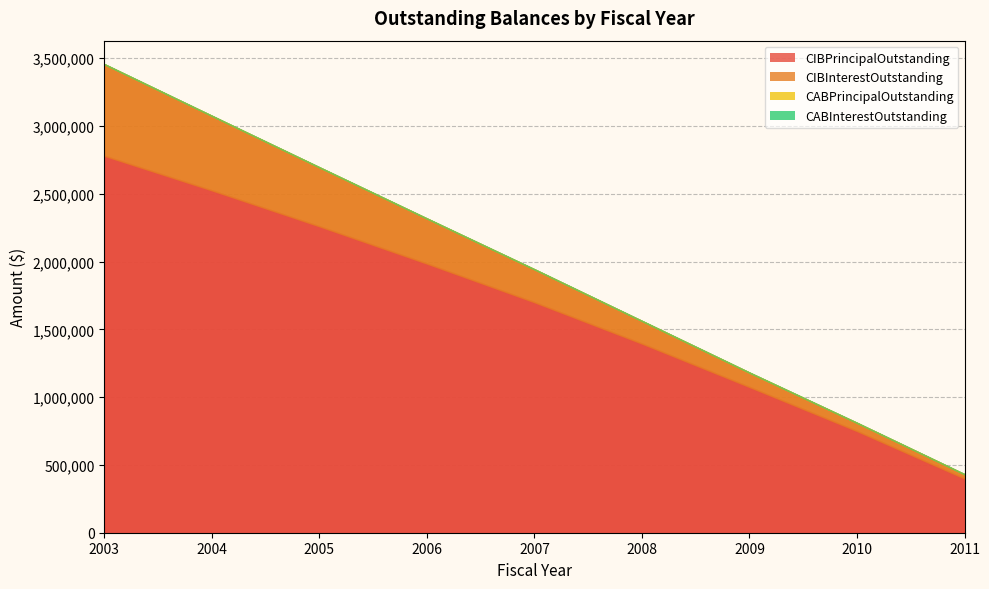

What is the highest value of the CIBInterestOutstanding series?

675905.1